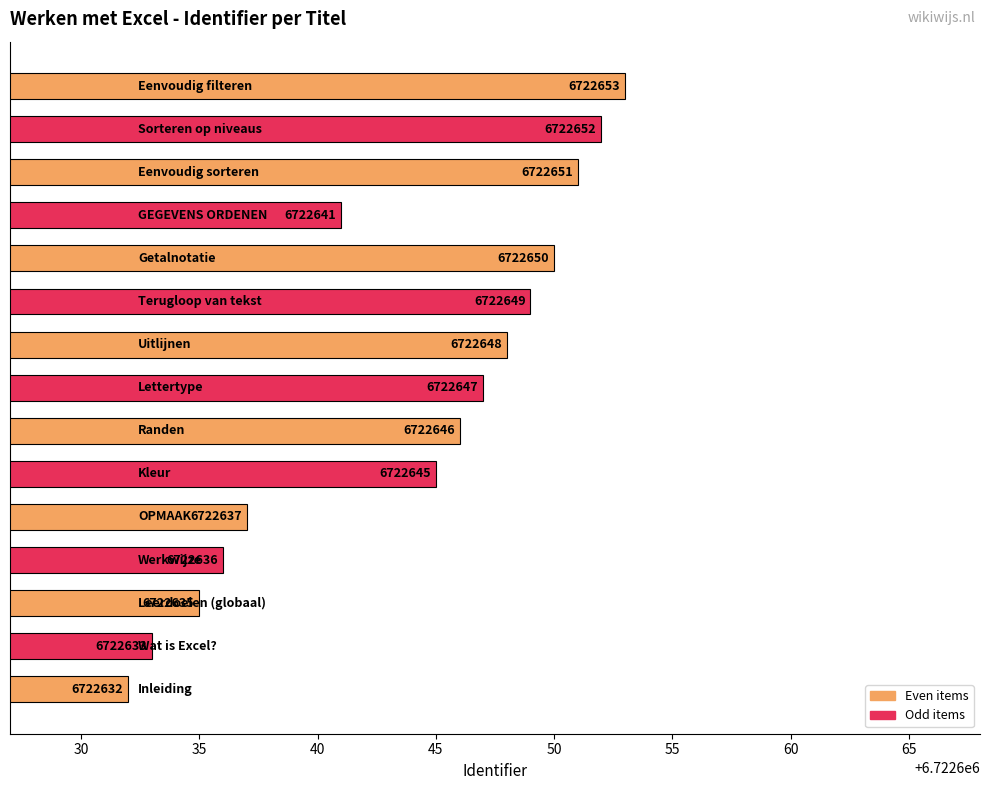

What is the difference between the maximum and second lowest values?

20